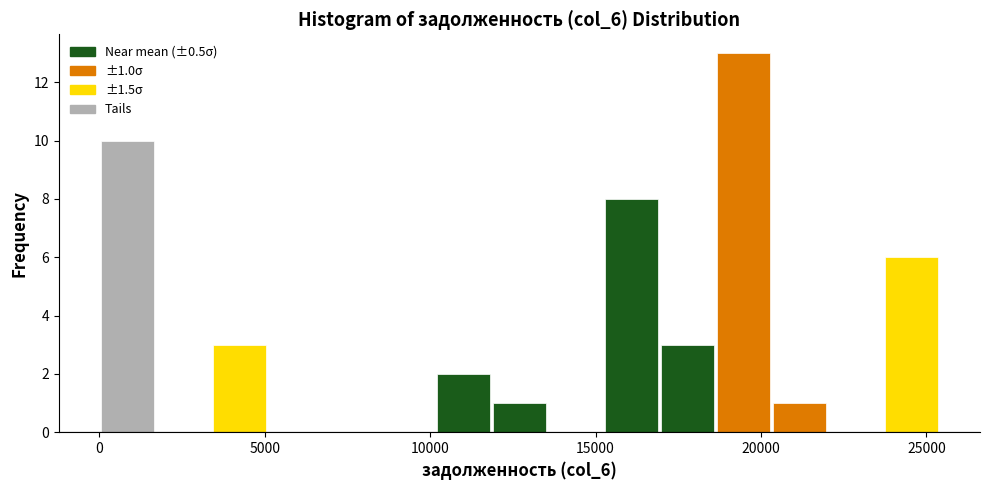

Around what value on the x-axis is the tallest bar? Give the approximate position of its centre, as read against the axis.

19500